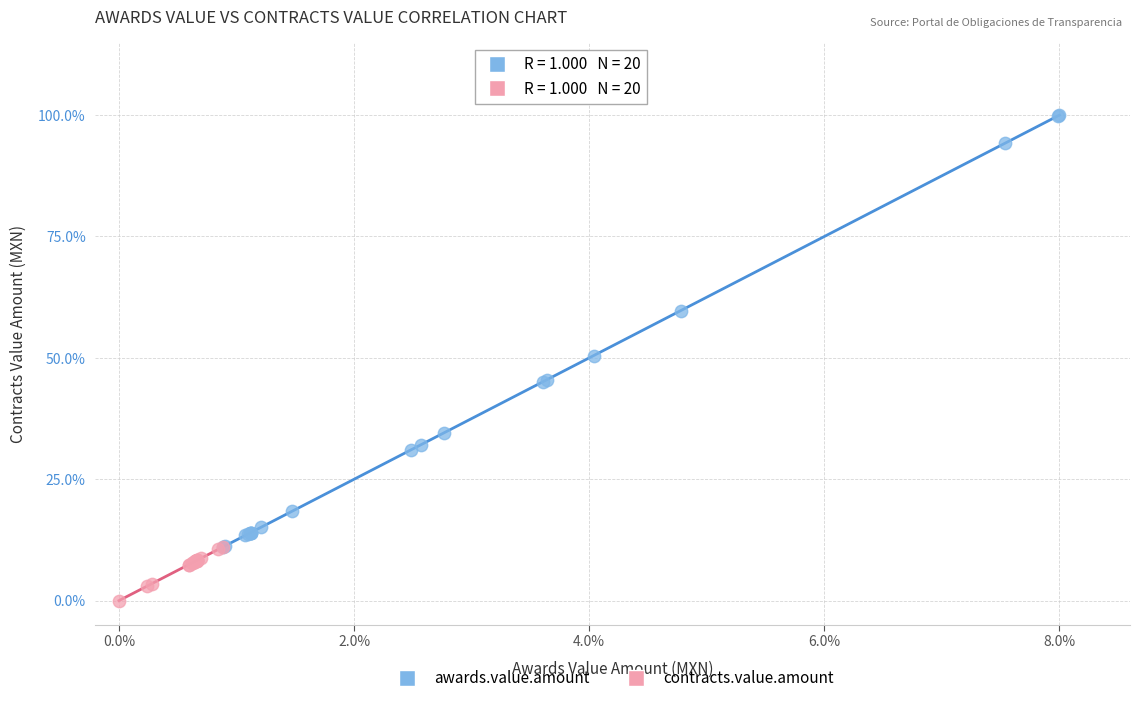

Which series reaches the minimum Y coordinate?

contracts.value.amount